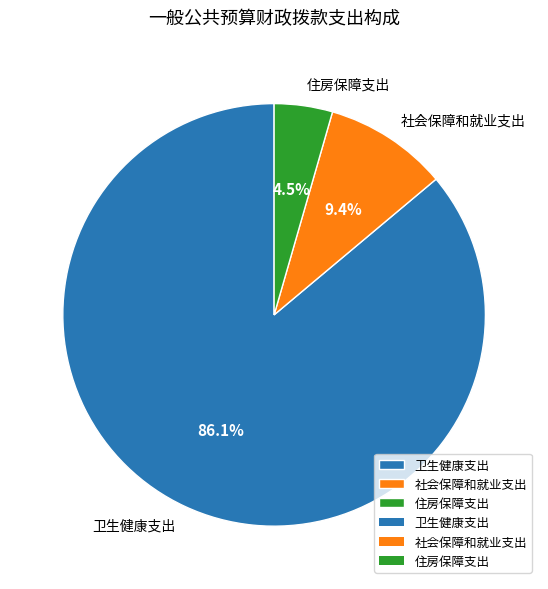

Approximately how many times larger is the value at 社会保障和就业支出 compared to 住房保障支出?

2.1